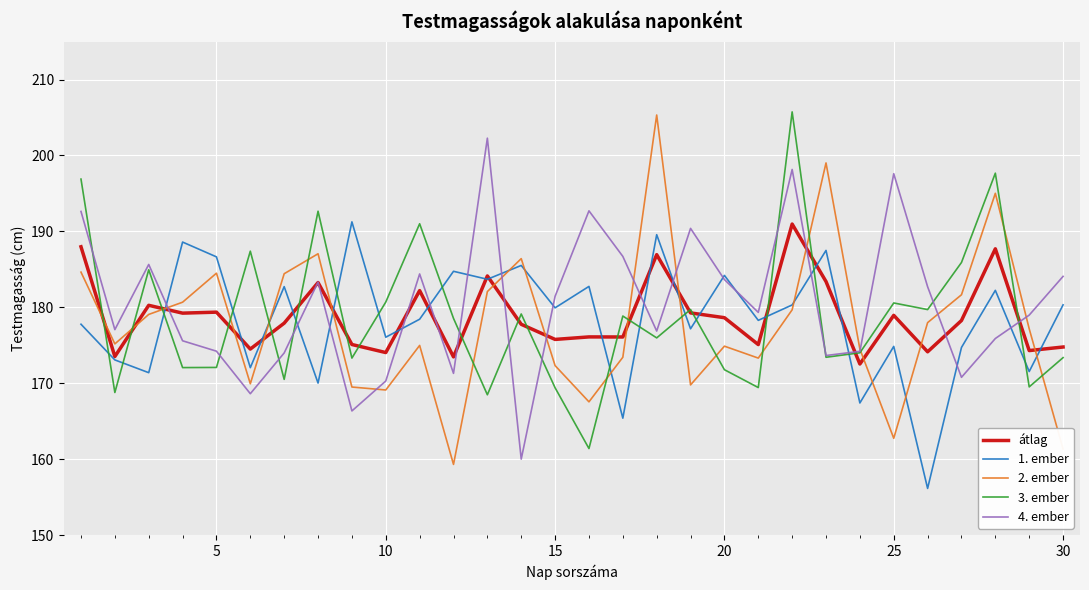

What is the minimum value shown in the chart?

156.2